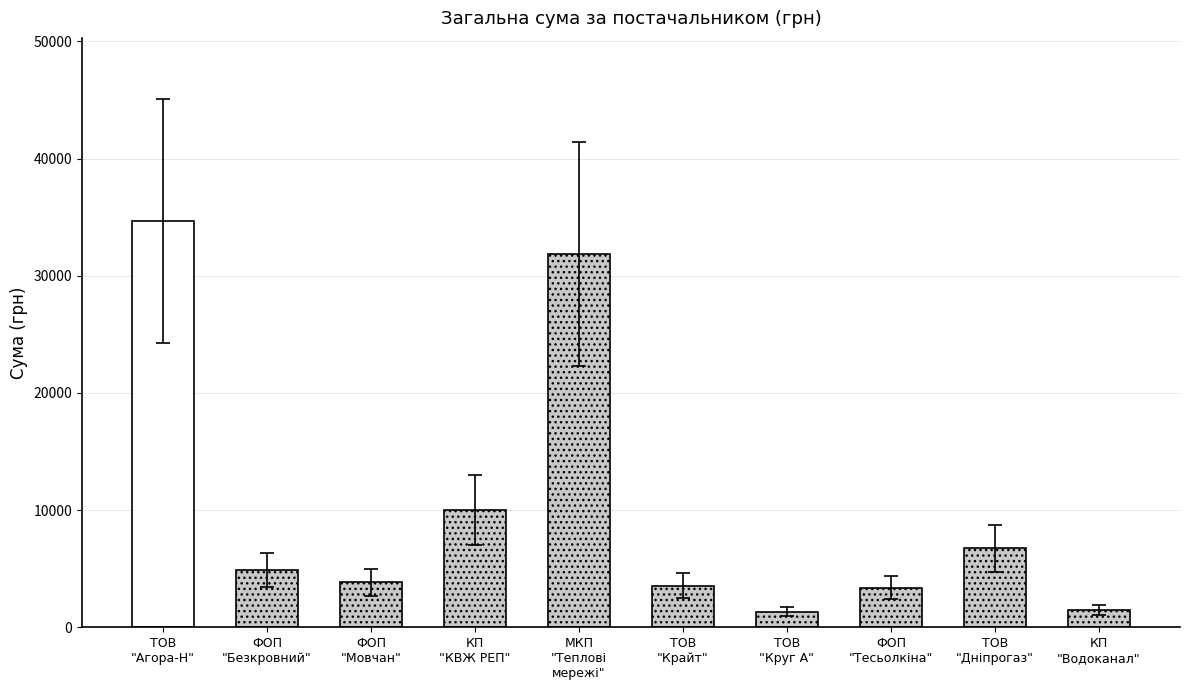

How many bars are there in total?

10